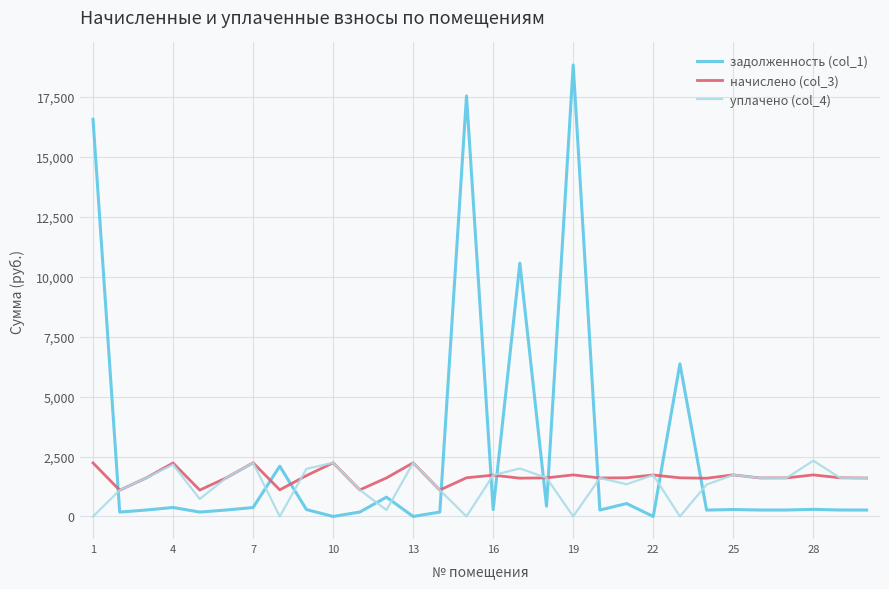

What is the maximum value for уплачено (col_4)?

2327.1